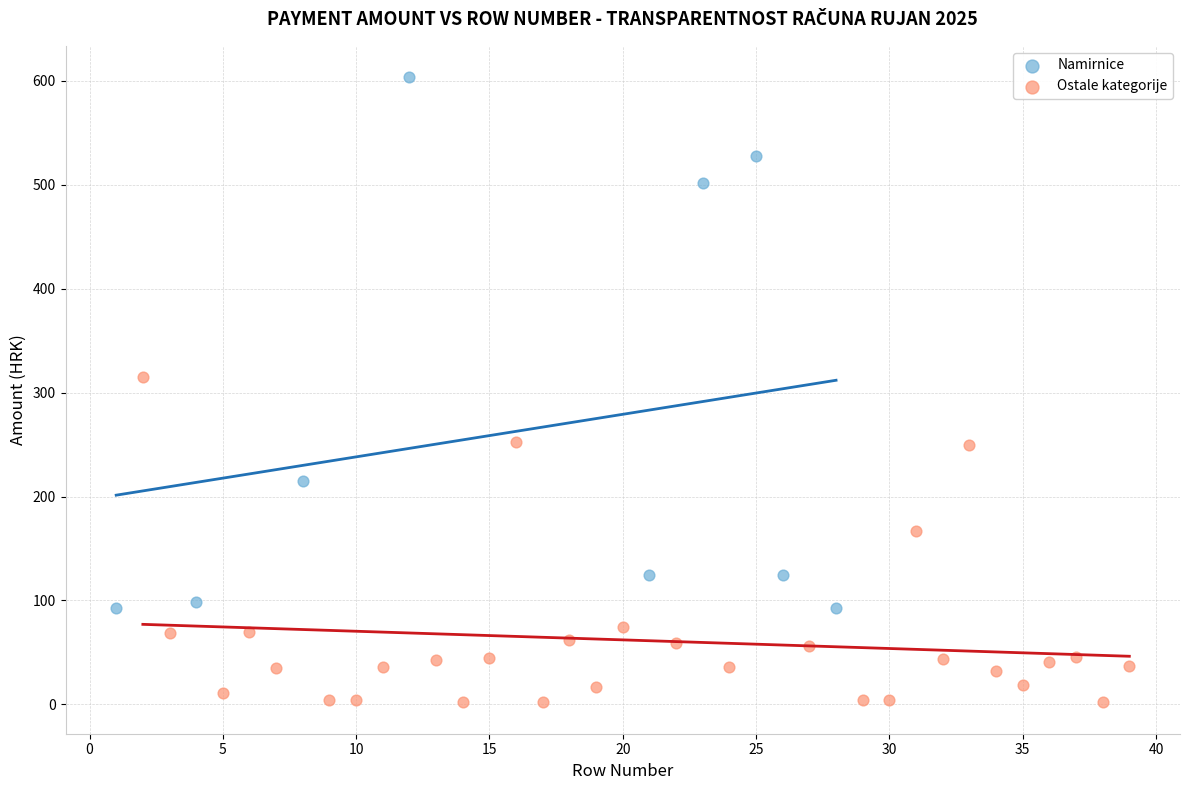

Which series contains the highest Y value?

Namirnice